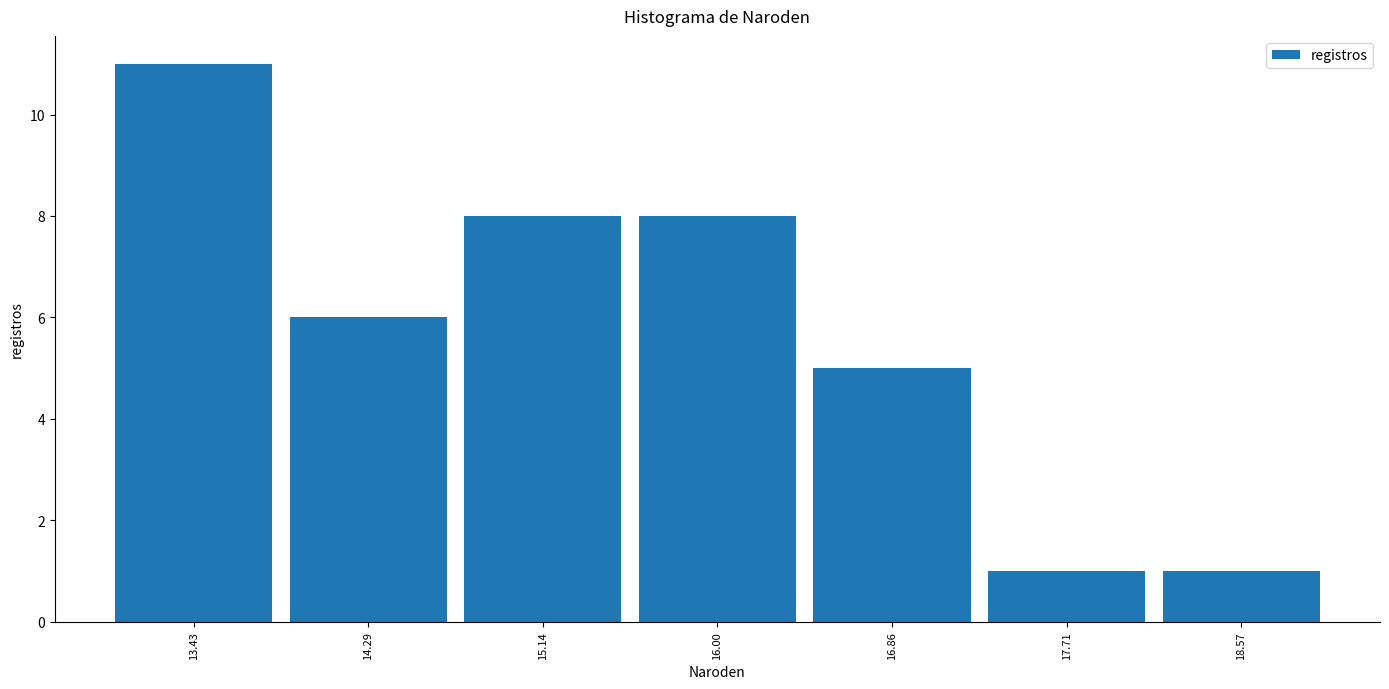

What is the height of the bar covering 17.3 to 18.1 on the x-axis? Neither the bar edges nor the heights are printed on the chart, so give them approximately, as read against the axes.

1